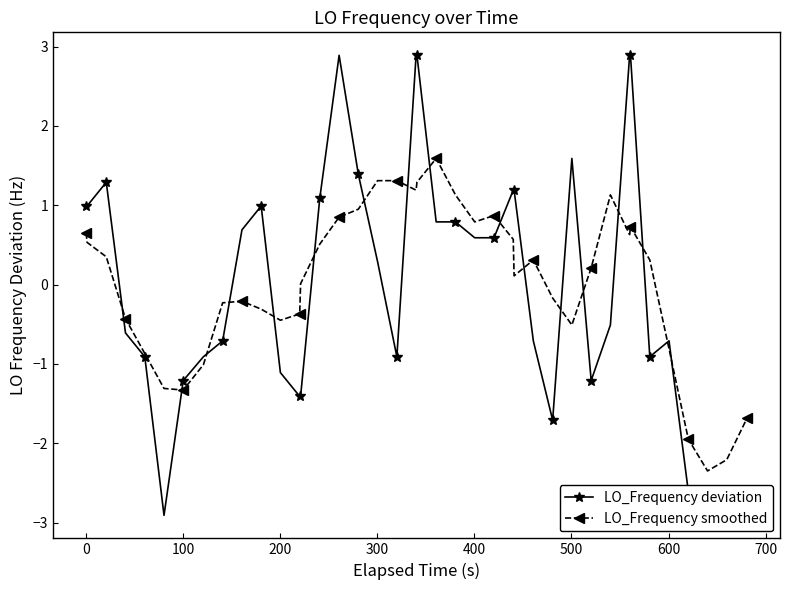

How many values in LO_Frequency smoothed are below zero?

17